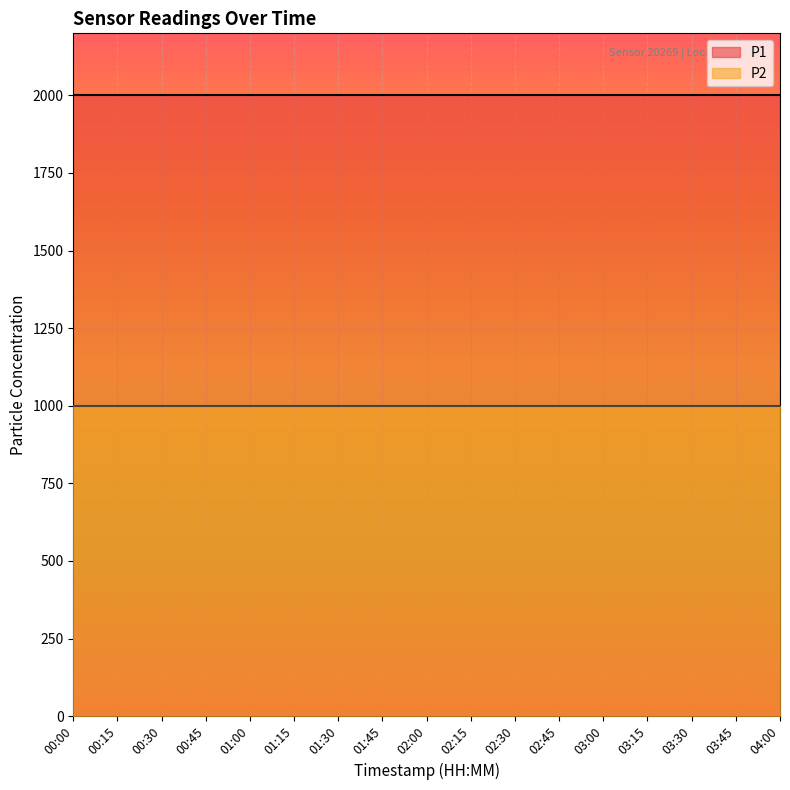

True or false: P2 and P1 cross at least once.

False